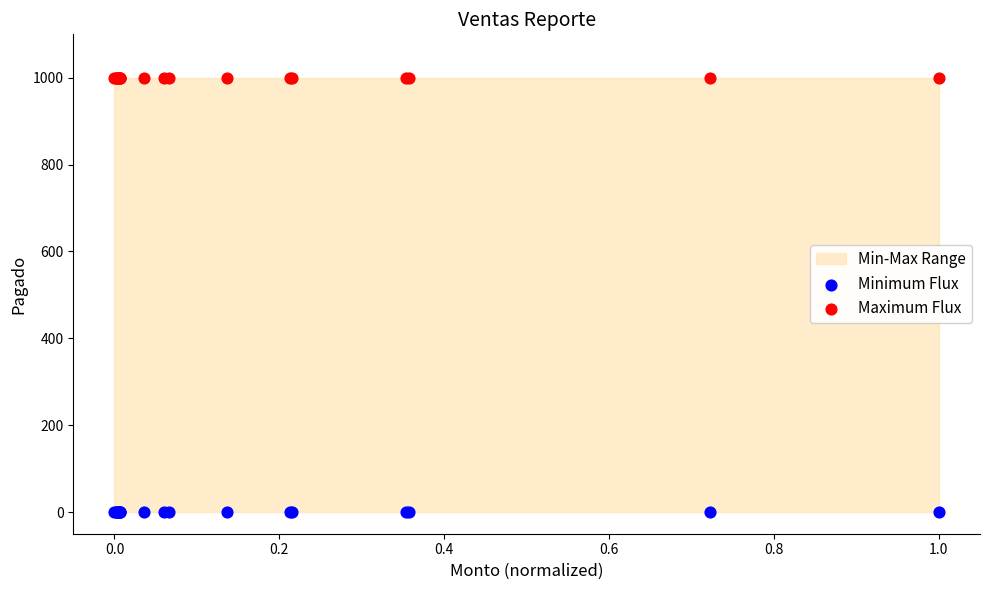

Which series contains the highest Y value?

Maximum Flux